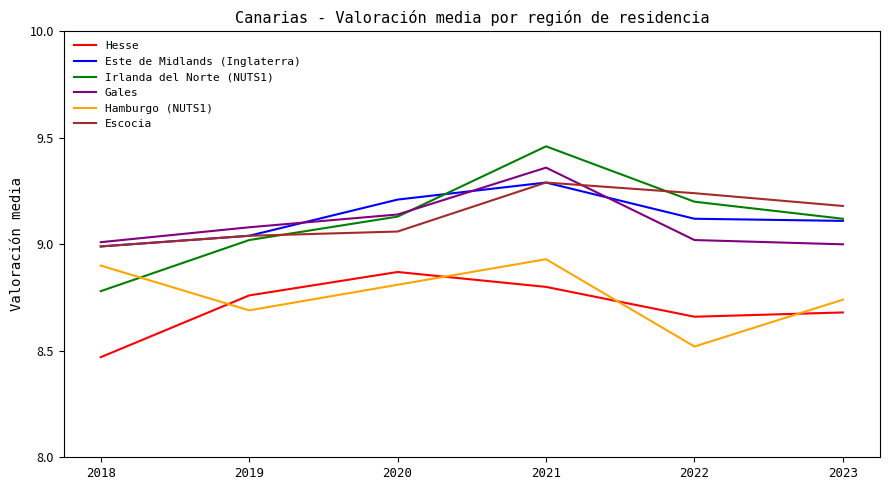

True or false: Gales and Hesse intersect in this chart.

False